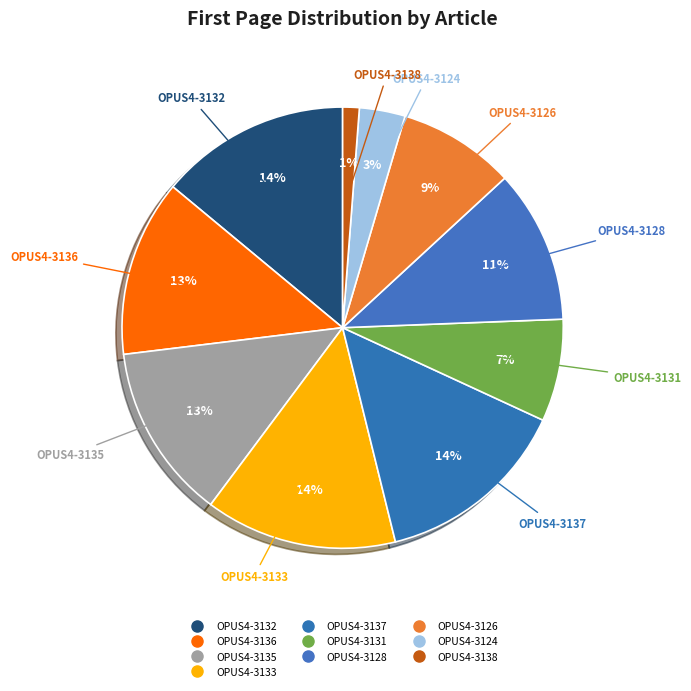

Count the number of slices in the pie.

10